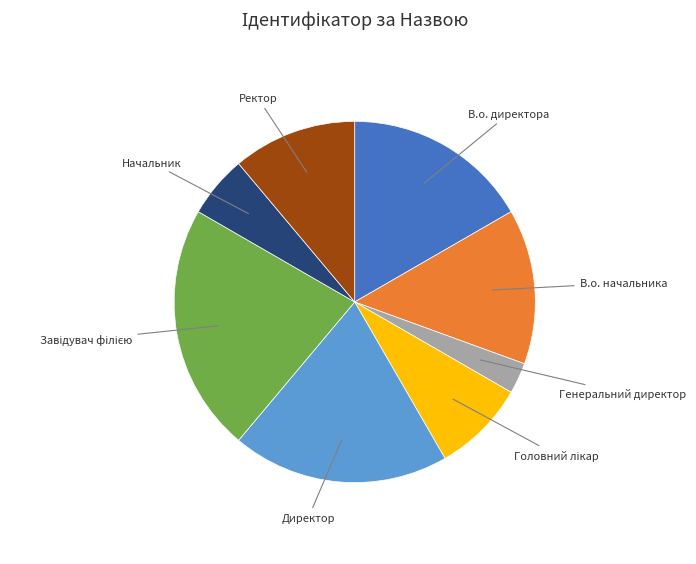

Is there any slice that represents more than half of the pie?

No